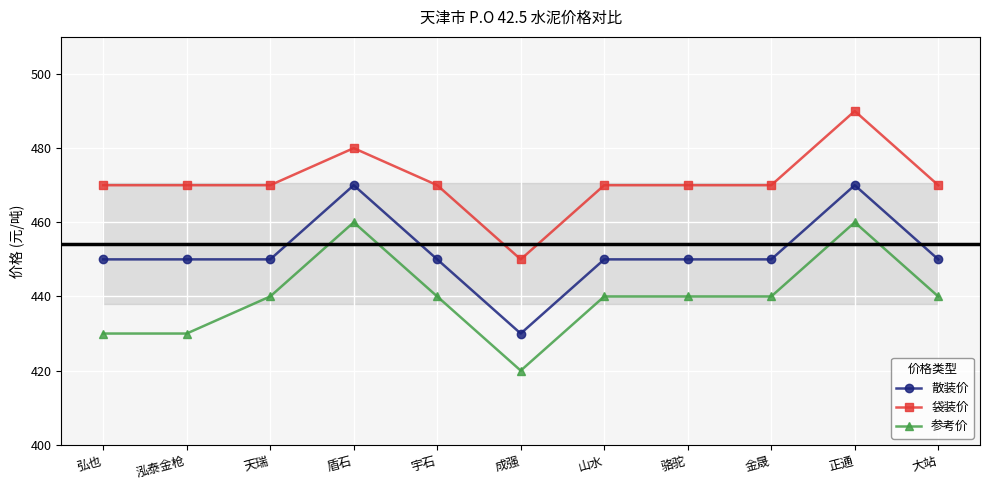

True or false: 袋装价 and 散装价 intersect in this chart.

False